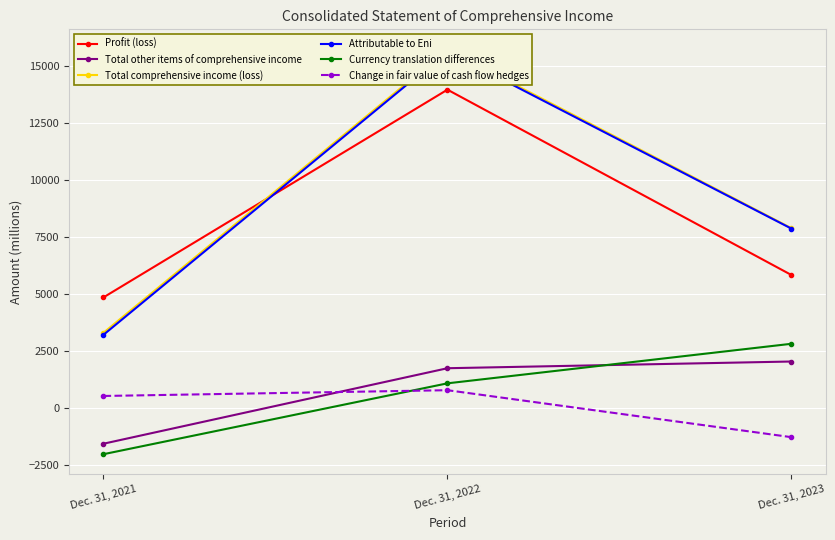

Reading right to left, list all the values displayed in this chart.

Profit (loss): 5840	13961	4860
Total other items of comprehensive income: 2051	1757	-1551
Total comprehensive income (loss): 7891	15718	3309
Attributable to Eni: 7872	15643	3220
Currency translation differences: 2828	1095	-2010
Change in fair value of cash flow hedges: -1264	794	541